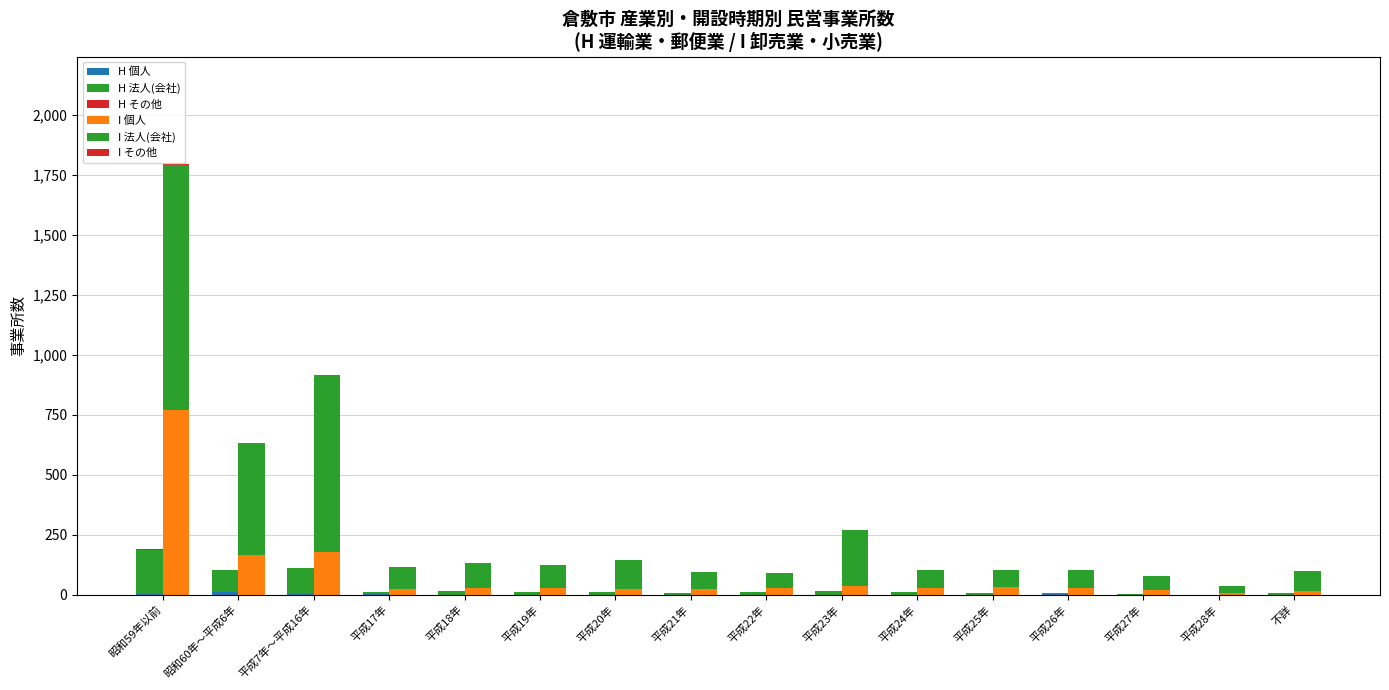

What position from the left is 平成22年?

9